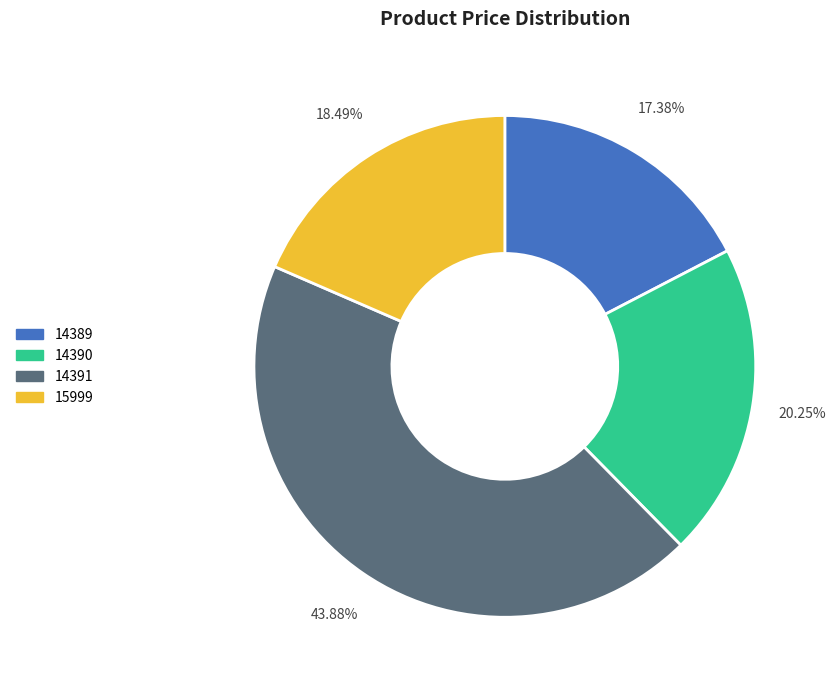

Is the sum of 15999 and 14389 greater than half?

No